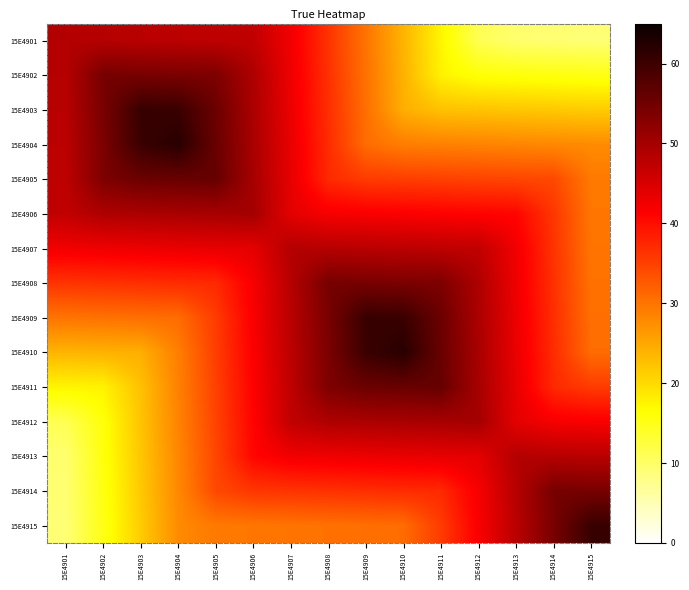

At how many categories does at least one series exceed 54?

10